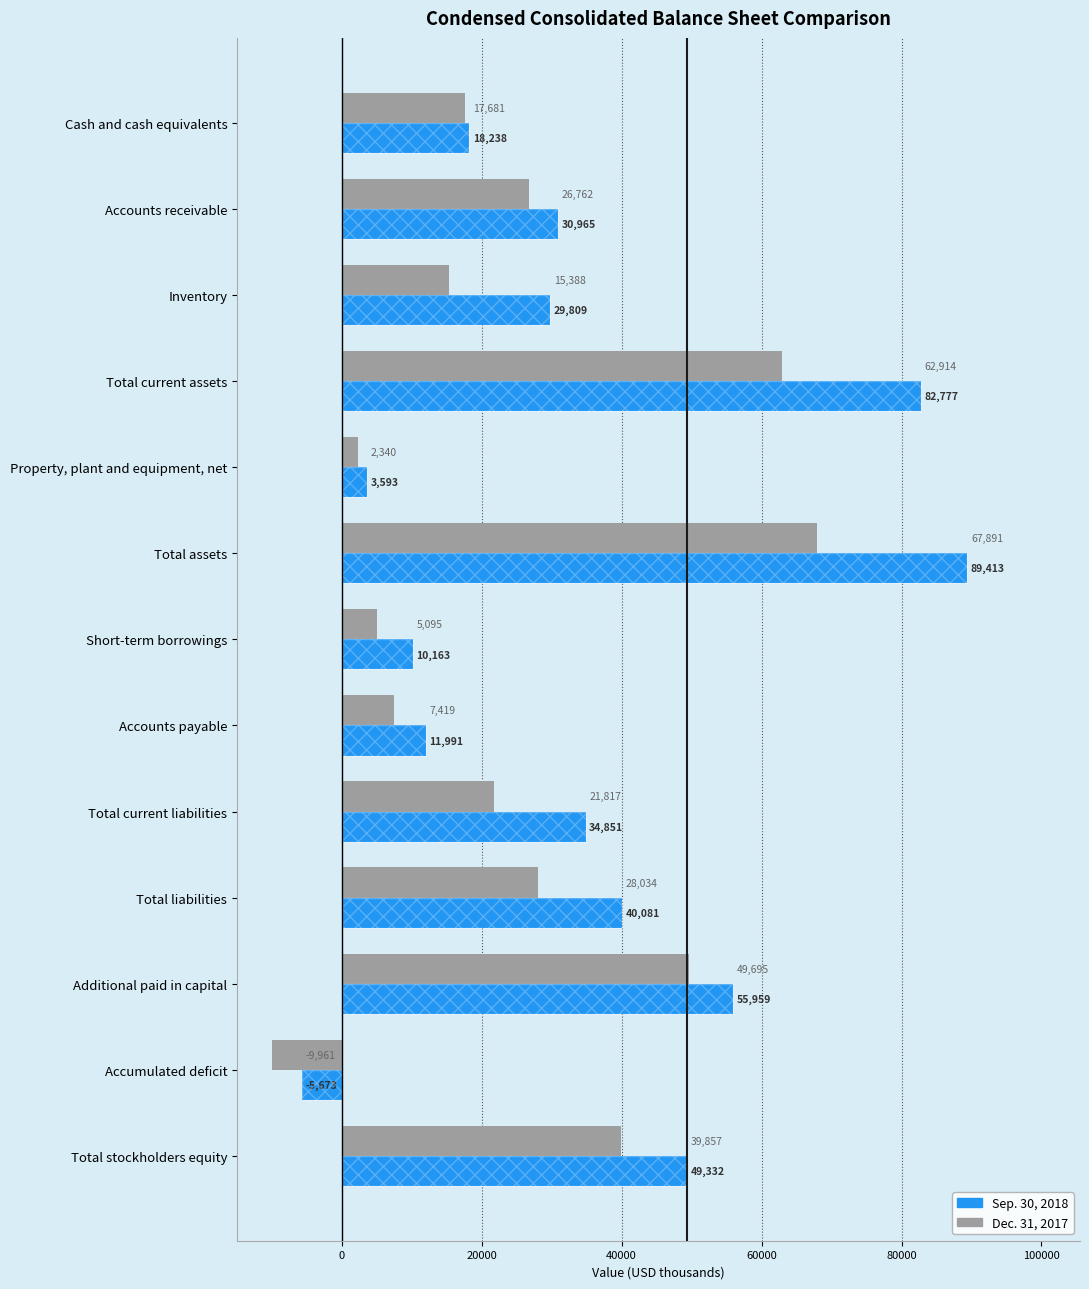

What are all the series names shown in the legend?

Sep. 30, 2018, Dec. 31, 2017